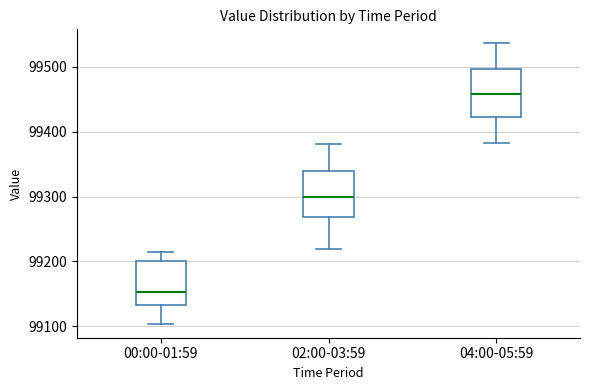

Where is the lower edge of the box for 04:00-05:59 on the y-axis? The values are not printed on the chart, so give them approximately, as read against the axis.

99420